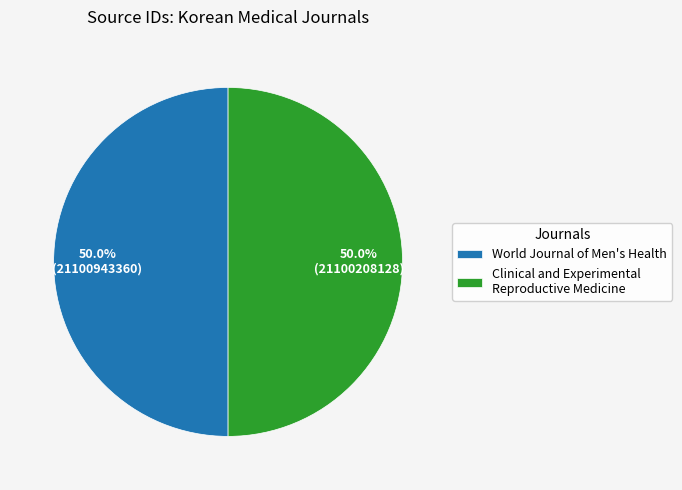

Combined, do Clinical and Experimental Reproductive Medicine and World Journal of Men's Health account for over 50%?

Yes